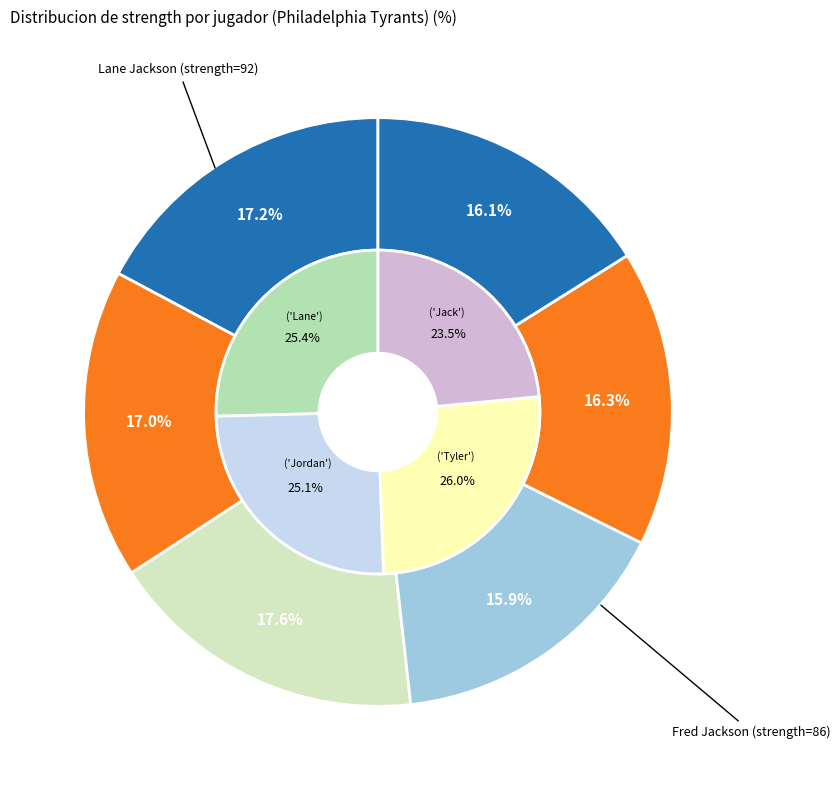

The Tyler slice represents 6% of the pie. True or false?

False